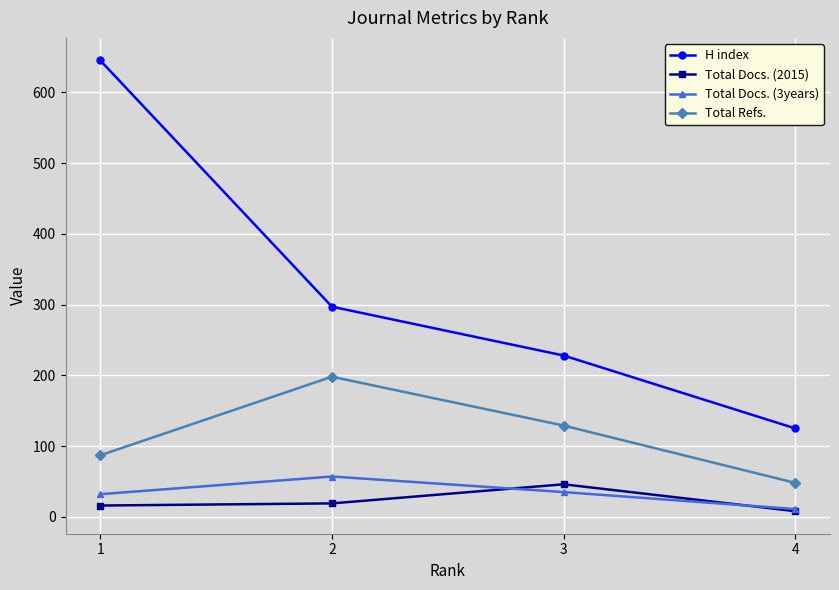

What is the total value across all series at 4?

192